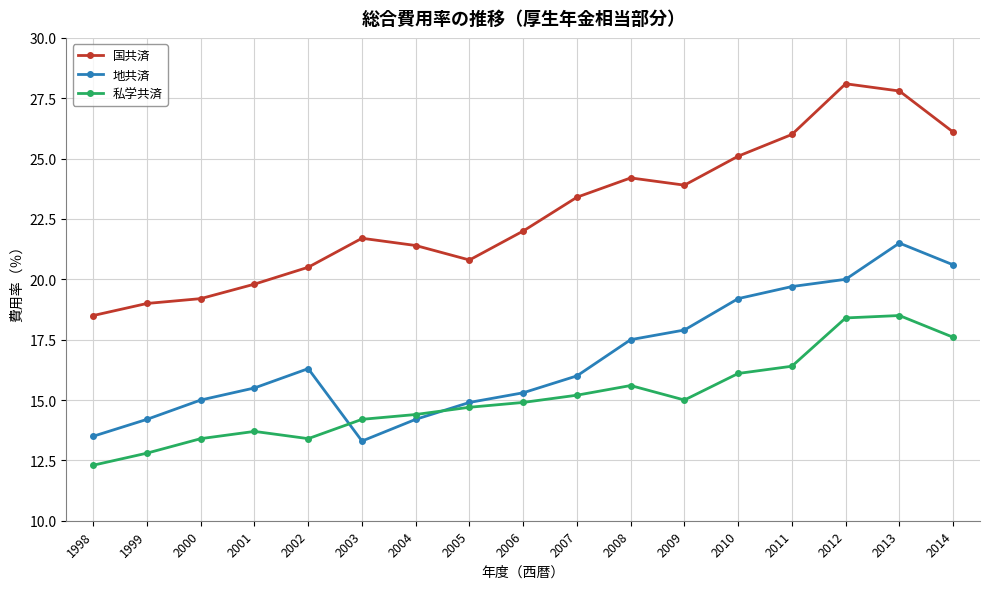

Reading left to right, what are all the values shown in this chart?

国共済: 18.5	19.0	19.2	19.8	20.5	21.7	21.4	20.8	22.0	23.4	24.2	23.9	25.1	26.0	28.1	27.8	26.1
地共済: 13.5	14.2	15.0	15.5	16.3	13.3	14.2	14.9	15.3	16.0	17.5	17.9	19.2	19.7	20.0	21.5	20.6
私学共済: 12.3	12.8	13.4	13.7	13.4	14.2	14.4	14.7	14.9	15.2	15.6	15.0	16.1	16.4	18.4	18.5	17.6